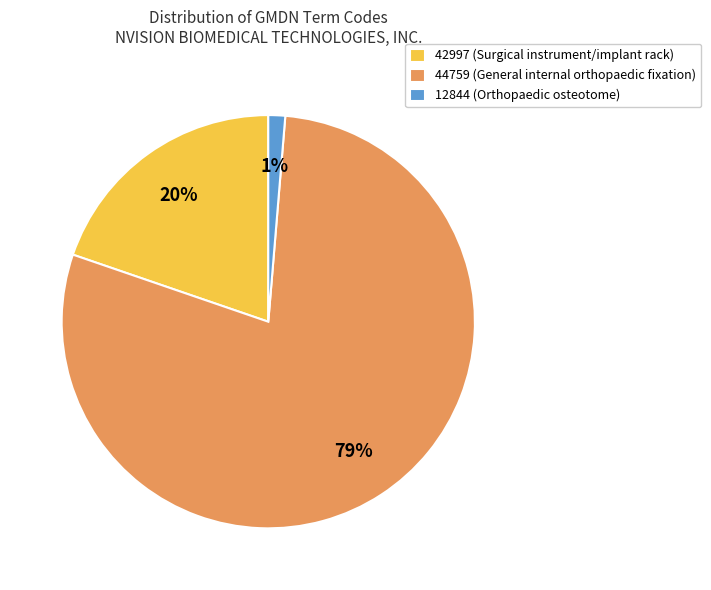

Is there any slice that represents more than half of the pie?

Yes